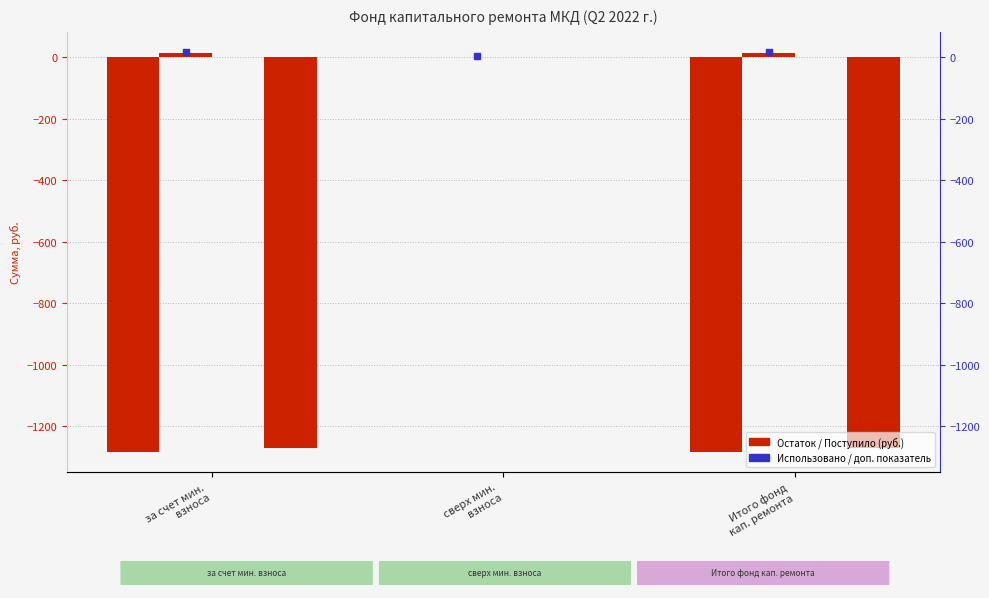

Reading right to left, what are all the values shown in this chart?

Остаток на начало периода: -1282.6	0.0	-1282.6
Поступило в отчетном периоде: 12.3	0.0	12.3
Использовано в отчетном периоде: 0.0	0.0	0.0
Остаток на конец периода: -1270.3	0.0	-1270.3